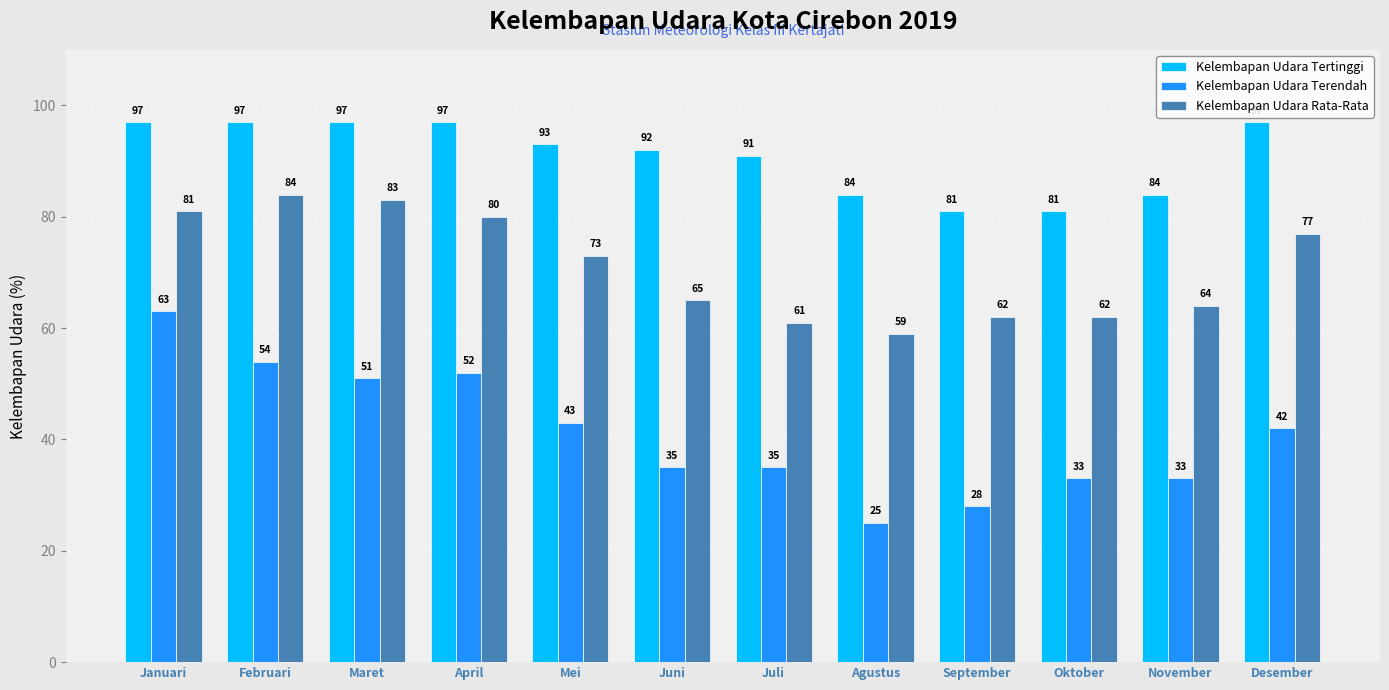

Which series has the largest range (max minus min)?

Kelembapan Udara Terendah